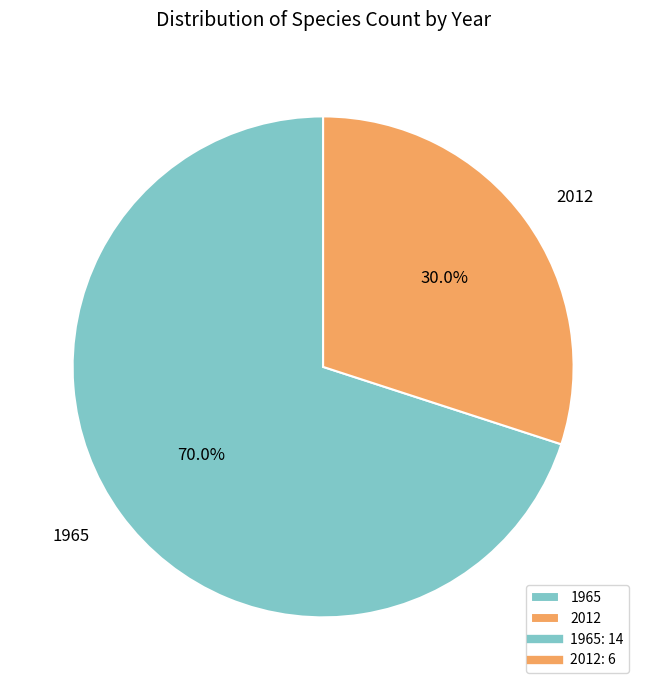

Which has a higher value, 2012 or 1965?

1965